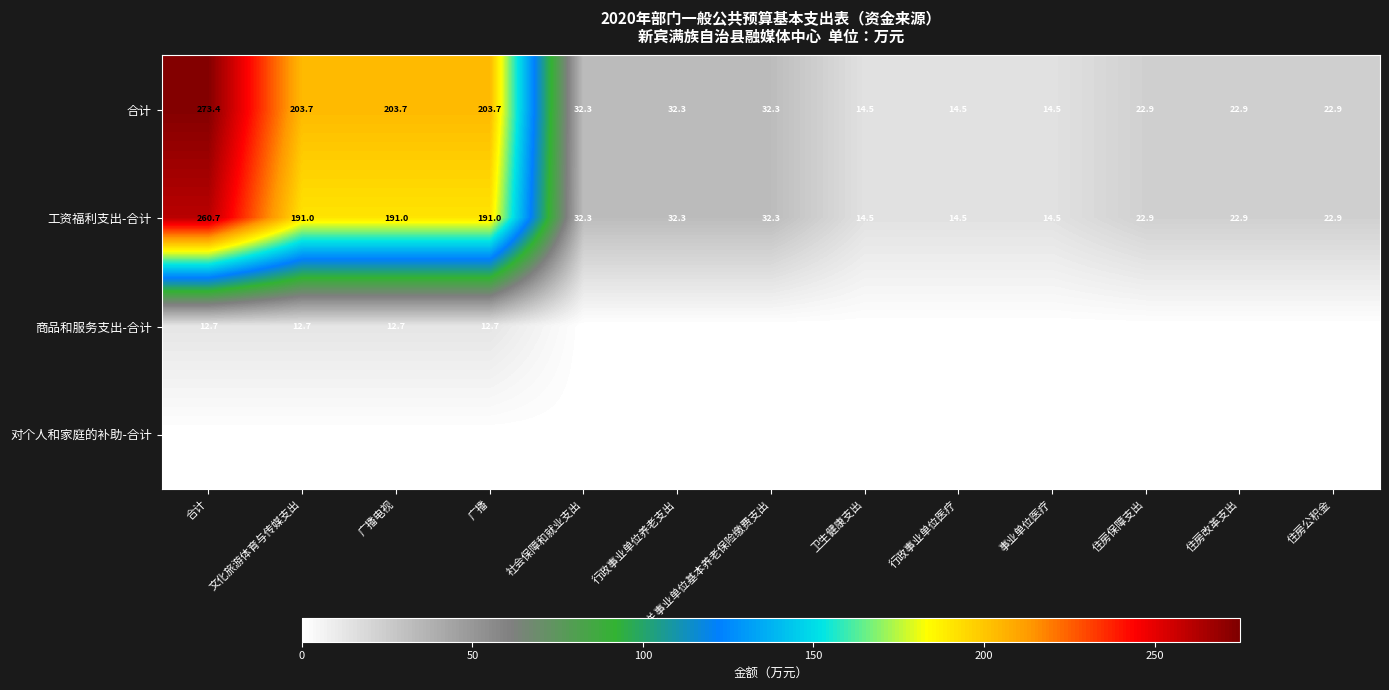

Between 广播 and 住房改革支出, which series saw the biggest shift?

合计